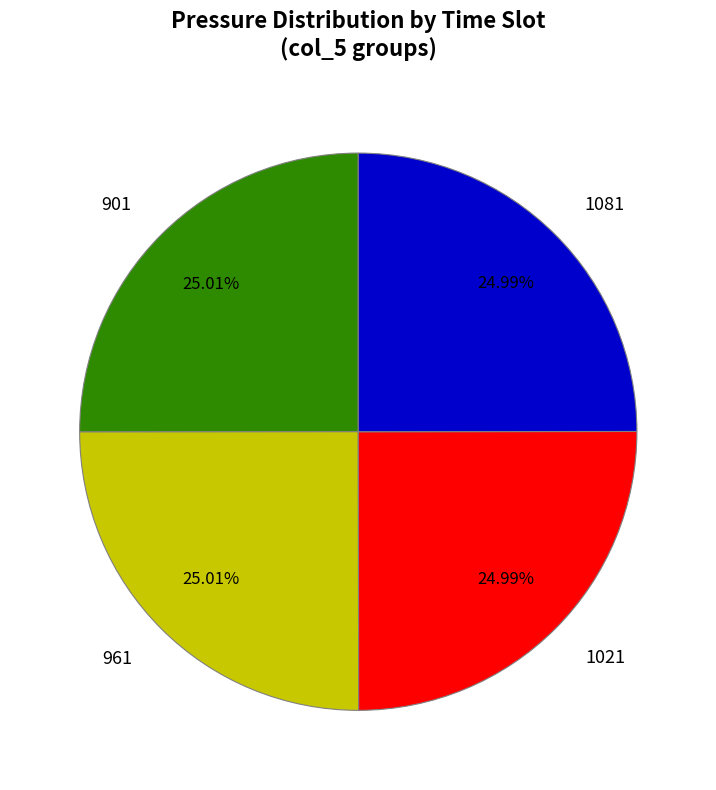

What is the ratio of the value at 961 to the value at 1081?

1.0